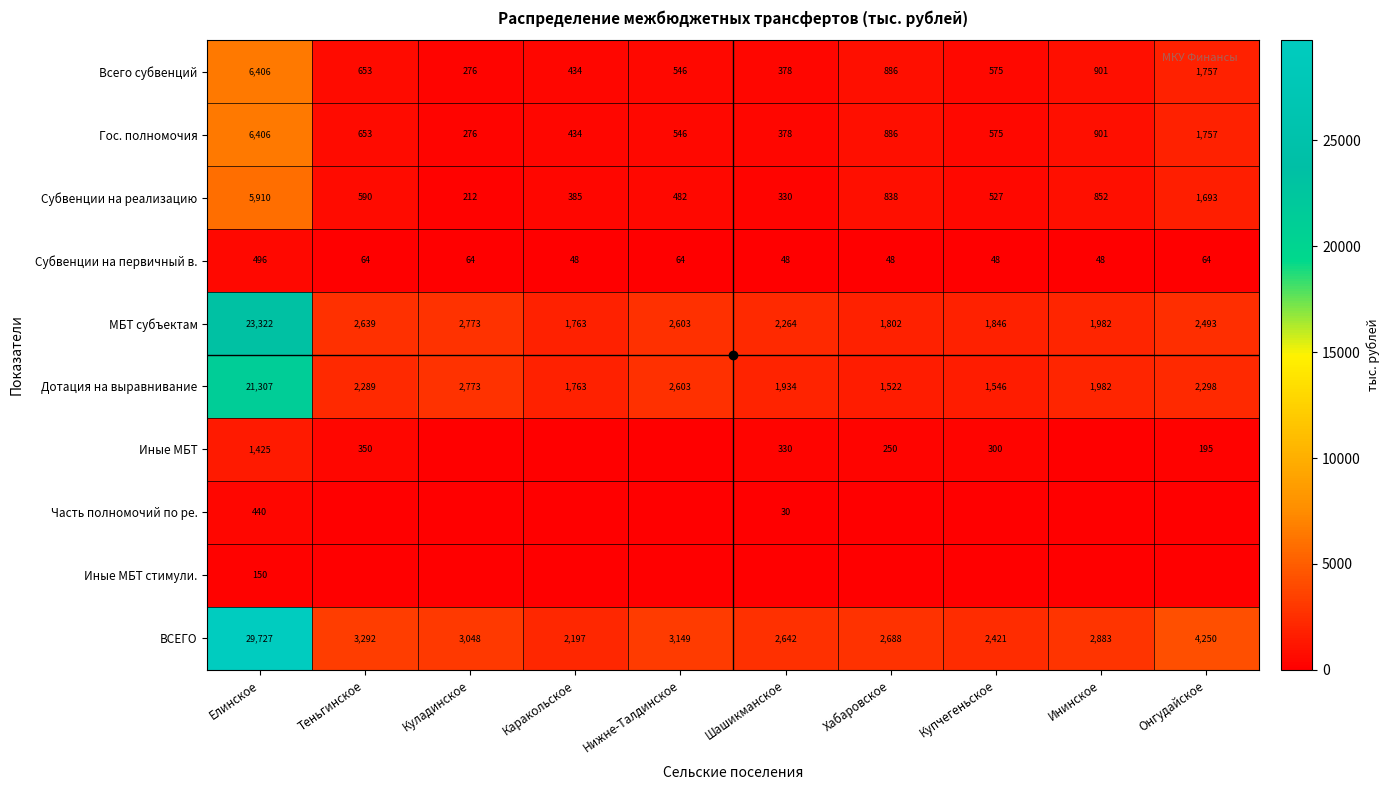

What is the spread (max minus min) of values at Онгудайское?

4249.6